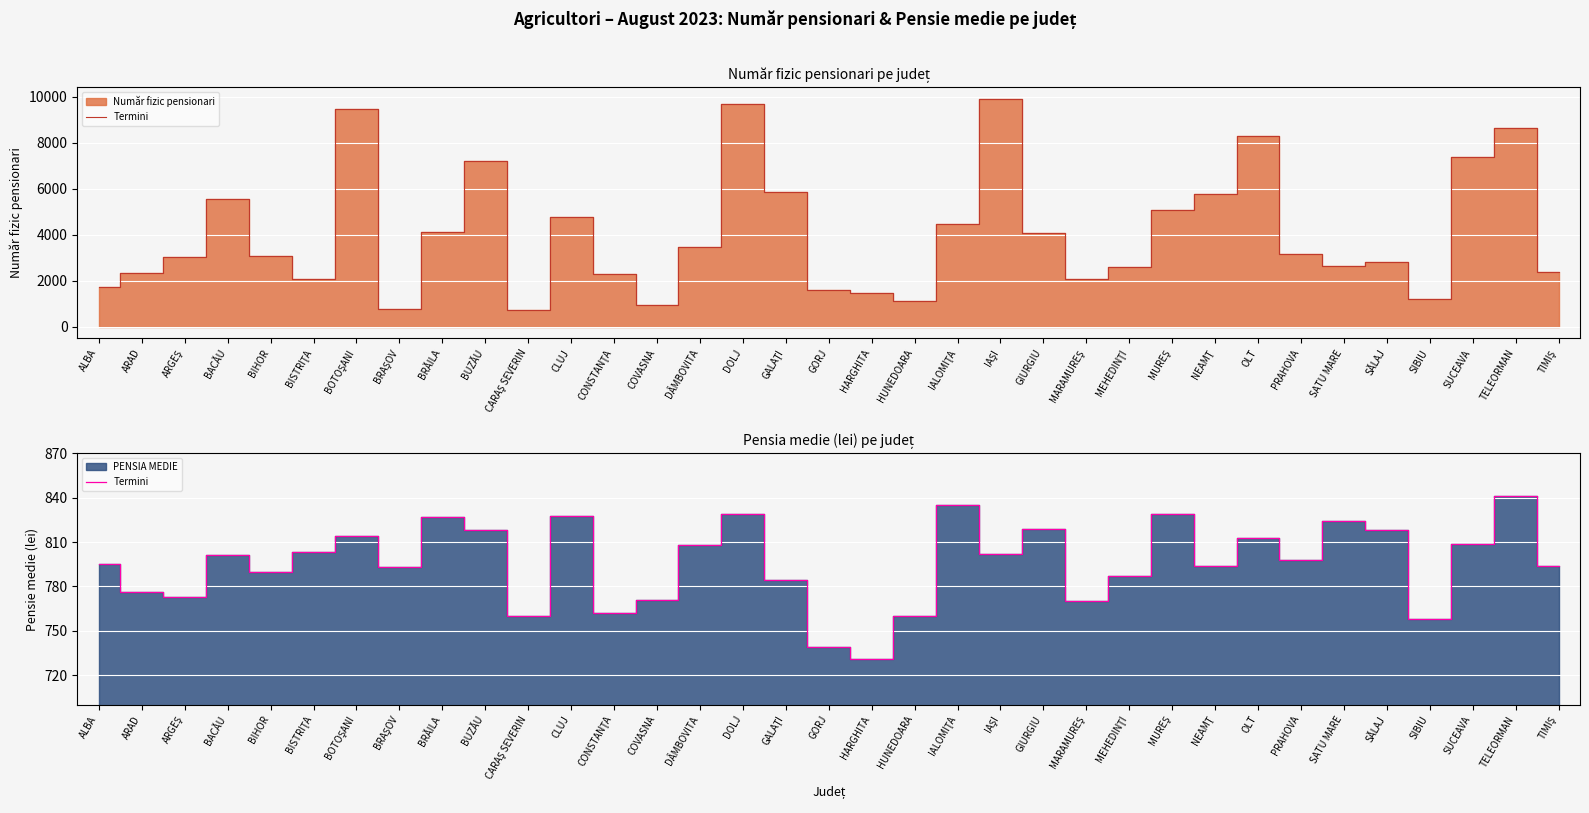

List the labels in order of value, smallest first.

HARGHITA, GORJ, SIBIU, CARAŞ SEVERIN, HUNEDOARA, CONSTANŢA, MARAMUREŞ, COVASNA, ARGEŞ, ARAD, GALAŢI, MEHEDINŢI, BIHOR, BRAŞOV, NEAMŢ, TIMIŞ, ALBA, PRAHOVA, BACĂU, IAŞI, BISTRIŢA, DÂMBOVITA, SUCEAVA, OLT, BOTOŞANI, BUZĂU, SĂLAJ, GIURGIU, SATU MARE, BRĂILA, CLUJ, DOLJ, MUREŞ, IALOMIŢA, TELEORMAN